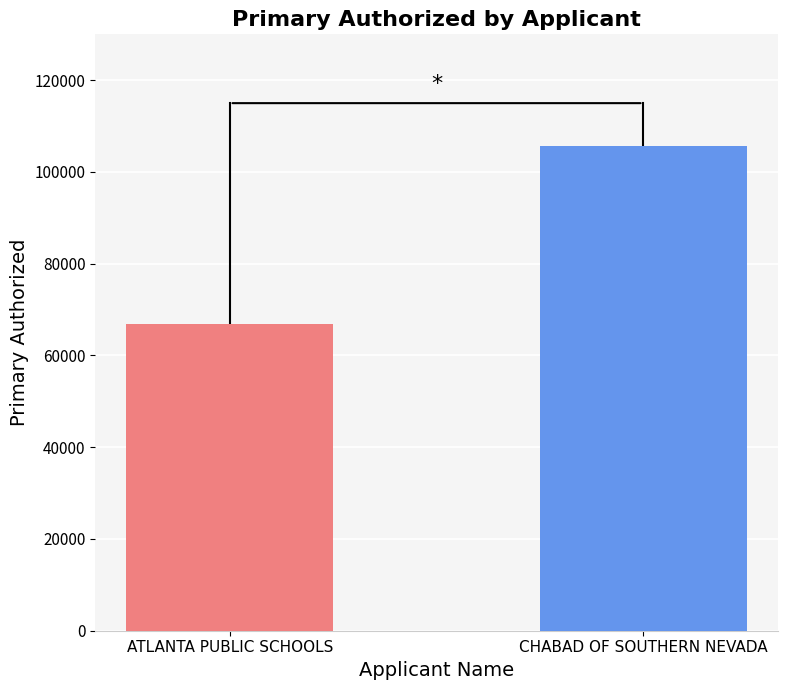

Which label corresponds to the smallest value in the chart?

ATLANTA PUBLIC SCHOOLS